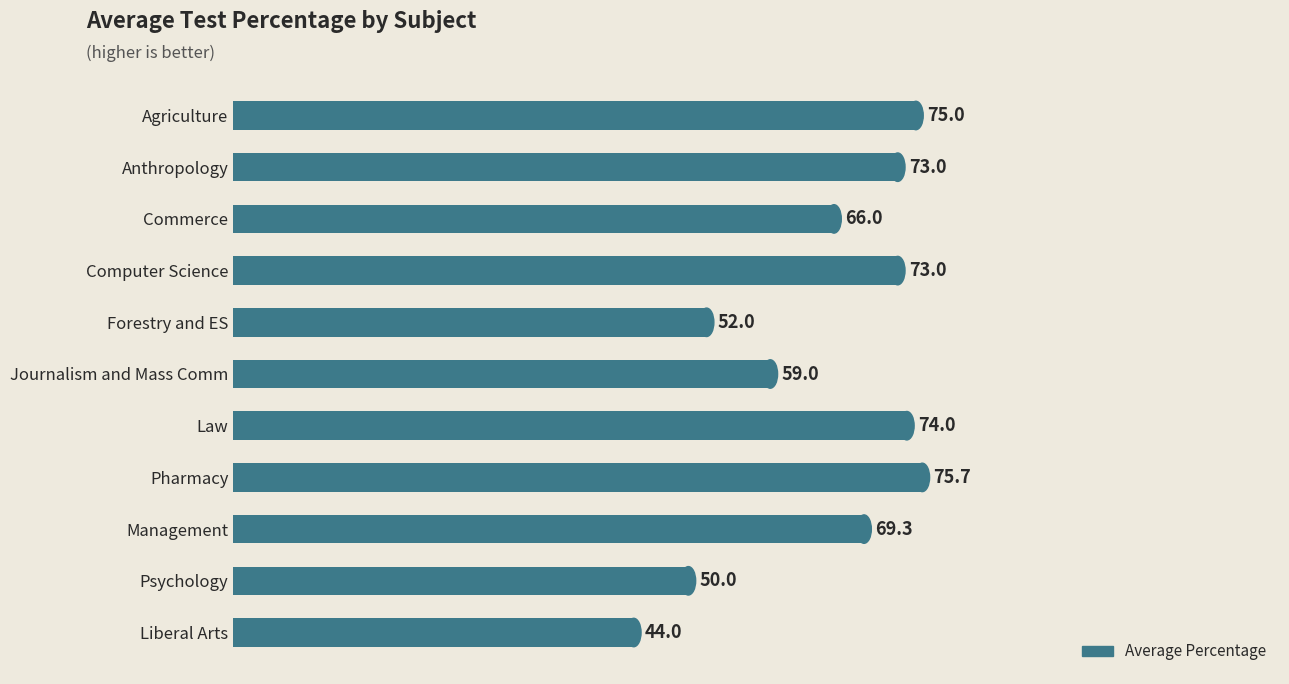

Read the value at Commerce.

66.0